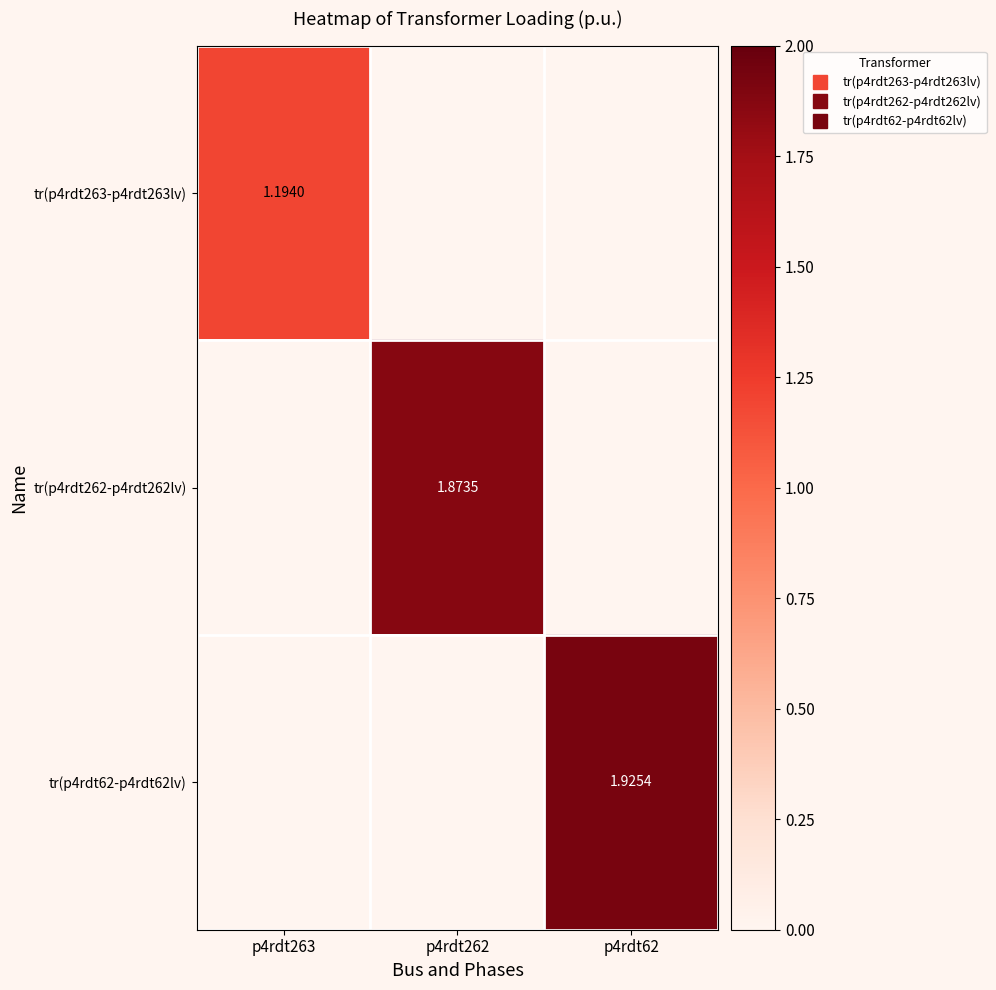

Which series has the largest total across all categories?

tr(p4rdt62-p4rdt62lv)